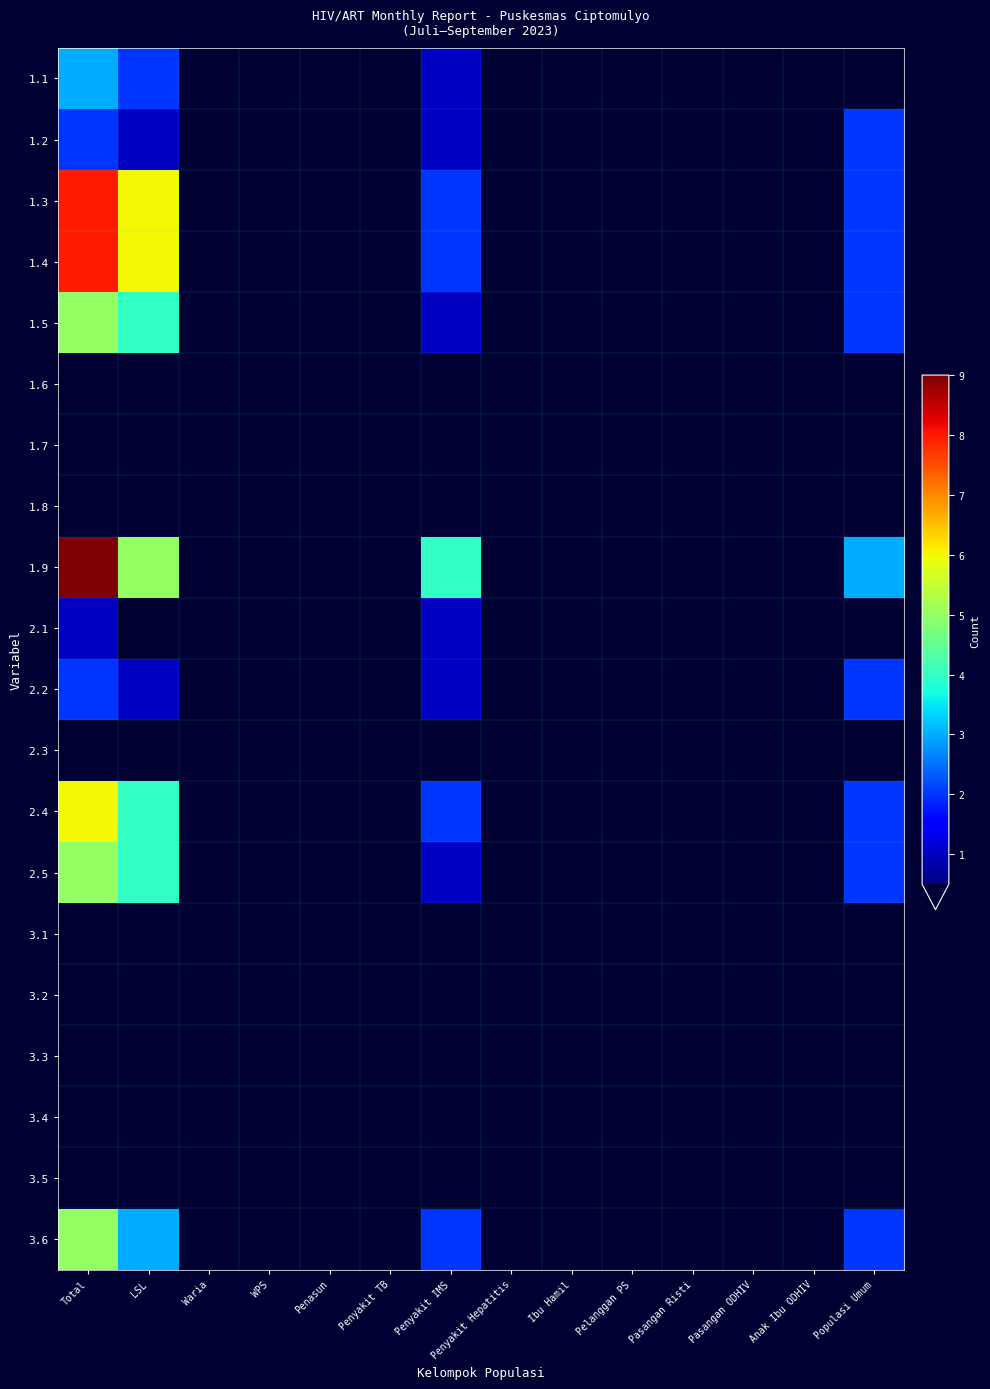

Reading left to right, extract all data points from this chart.

1.1: Total=3	LSL=2	Waria=0	WPS=0	Penasun=0	Penyakit TB=0	Penyakit IMS=1	Penyakit Hepatitis=0	Ibu Hamil=0	Pelanggan PS=0	Pasangan Risti=0	Pasangan ODHIV=0	Anak Ibu ODHIV=0	Populasi Umum=0
1.2: Total=2	LSL=1	Waria=0	WPS=0	Penasun=0	Penyakit TB=0	Penyakit IMS=1	Penyakit Hepatitis=0	Ibu Hamil=0	Pelanggan PS=0	Pasangan Risti=0	Pasangan ODHIV=0	Anak Ibu ODHIV=0	Populasi Umum=2
1.3: Total=8	LSL=6	Waria=0	WPS=0	Penasun=0	Penyakit TB=0	Penyakit IMS=2	Penyakit Hepatitis=0	Ibu Hamil=0	Pelanggan PS=0	Pasangan Risti=0	Pasangan ODHIV=0	Anak Ibu ODHIV=0	Populasi Umum=2
1.4: Total=8	LSL=6	Waria=0	WPS=0	Penasun=0	Penyakit TB=0	Penyakit IMS=2	Penyakit Hepatitis=0	Ibu Hamil=0	Pelanggan PS=0	Pasangan Risti=0	Pasangan ODHIV=0	Anak Ibu ODHIV=0	Populasi Umum=2
1.5: Total=5	LSL=4	Waria=0	WPS=0	Penasun=0	Penyakit TB=0	Penyakit IMS=1	Penyakit Hepatitis=0	Ibu Hamil=0	Pelanggan PS=0	Pasangan Risti=0	Pasangan ODHIV=0	Anak Ibu ODHIV=0	Populasi Umum=2
1.6: Total=0	LSL=0	Waria=0	WPS=0	Penasun=0	Penyakit TB=0	Penyakit IMS=0	Penyakit Hepatitis=0	Ibu Hamil=0	Pelanggan PS=0	Pasangan Risti=0	Pasangan ODHIV=0	Anak Ibu ODHIV=0	Populasi Umum=0
1.7: Total=0	LSL=0	Waria=0	WPS=0	Penasun=0	Penyakit TB=0	Penyakit IMS=0	Penyakit Hepatitis=0	Ibu Hamil=0	Pelanggan PS=0	Pasangan Risti=0	Pasangan ODHIV=0	Anak Ibu ODHIV=0	Populasi Umum=0
1.8: Total=0	LSL=0	Waria=0	WPS=0	Penasun=0	Penyakit TB=0	Penyakit IMS=0	Penyakit Hepatitis=0	Ibu Hamil=0	Pelanggan PS=0	Pasangan Risti=0	Pasangan ODHIV=0	Anak Ibu ODHIV=0	Populasi Umum=0
1.9: Total=9	LSL=5	Waria=0	WPS=0	Penasun=0	Penyakit TB=0	Penyakit IMS=4	Penyakit Hepatitis=0	Ibu Hamil=0	Pelanggan PS=0	Pasangan Risti=0	Pasangan ODHIV=0	Anak Ibu ODHIV=0	Populasi Umum=3
2.1: Total=1	LSL=0	Waria=0	WPS=0	Penasun=0	Penyakit TB=0	Penyakit IMS=1	Penyakit Hepatitis=0	Ibu Hamil=0	Pelanggan PS=0	Pasangan Risti=0	Pasangan ODHIV=0	Anak Ibu ODHIV=0	Populasi Umum=0
2.2: Total=2	LSL=1	Waria=0	WPS=0	Penasun=0	Penyakit TB=0	Penyakit IMS=1	Penyakit Hepatitis=0	Ibu Hamil=0	Pelanggan PS=0	Pasangan Risti=0	Pasangan ODHIV=0	Anak Ibu ODHIV=0	Populasi Umum=2
2.3: Total=0	LSL=0	Waria=0	WPS=0	Penasun=0	Penyakit TB=0	Penyakit IMS=0	Penyakit Hepatitis=0	Ibu Hamil=0	Pelanggan PS=0	Pasangan Risti=0	Pasangan ODHIV=0	Anak Ibu ODHIV=0	Populasi Umum=0
2.4: Total=6	LSL=4	Waria=0	WPS=0	Penasun=0	Penyakit TB=0	Penyakit IMS=2	Penyakit Hepatitis=0	Ibu Hamil=0	Pelanggan PS=0	Pasangan Risti=0	Pasangan ODHIV=0	Anak Ibu ODHIV=0	Populasi Umum=2
2.5: Total=5	LSL=4	Waria=0	WPS=0	Penasun=0	Penyakit TB=0	Penyakit IMS=1	Penyakit Hepatitis=0	Ibu Hamil=0	Pelanggan PS=0	Pasangan Risti=0	Pasangan ODHIV=0	Anak Ibu ODHIV=0	Populasi Umum=2
3.1: Total=0	LSL=0	Waria=0	WPS=0	Penasun=0	Penyakit TB=0	Penyakit IMS=0	Penyakit Hepatitis=0	Ibu Hamil=0	Pelanggan PS=0	Pasangan Risti=0	Pasangan ODHIV=0	Anak Ibu ODHIV=0	Populasi Umum=0
3.2: Total=0	LSL=0	Waria=0	WPS=0	Penasun=0	Penyakit TB=0	Penyakit IMS=0	Penyakit Hepatitis=0	Ibu Hamil=0	Pelanggan PS=0	Pasangan Risti=0	Pasangan ODHIV=0	Anak Ibu ODHIV=0	Populasi Umum=0
3.3: Total=0	LSL=0	Waria=0	WPS=0	Penasun=0	Penyakit TB=0	Penyakit IMS=0	Penyakit Hepatitis=0	Ibu Hamil=0	Pelanggan PS=0	Pasangan Risti=0	Pasangan ODHIV=0	Anak Ibu ODHIV=0	Populasi Umum=0
3.4: Total=0	LSL=0	Waria=0	WPS=0	Penasun=0	Penyakit TB=0	Penyakit IMS=0	Penyakit Hepatitis=0	Ibu Hamil=0	Pelanggan PS=0	Pasangan Risti=0	Pasangan ODHIV=0	Anak Ibu ODHIV=0	Populasi Umum=0
3.5: Total=0	LSL=0	Waria=0	WPS=0	Penasun=0	Penyakit TB=0	Penyakit IMS=0	Penyakit Hepatitis=0	Ibu Hamil=0	Pelanggan PS=0	Pasangan Risti=0	Pasangan ODHIV=0	Anak Ibu ODHIV=0	Populasi Umum=0
3.6: Total=5	LSL=3	Waria=0	WPS=0	Penasun=0	Penyakit TB=0	Penyakit IMS=2	Penyakit Hepatitis=0	Ibu Hamil=0	Pelanggan PS=0	Pasangan Risti=0	Pasangan ODHIV=0	Anak Ibu ODHIV=0	Populasi Umum=2